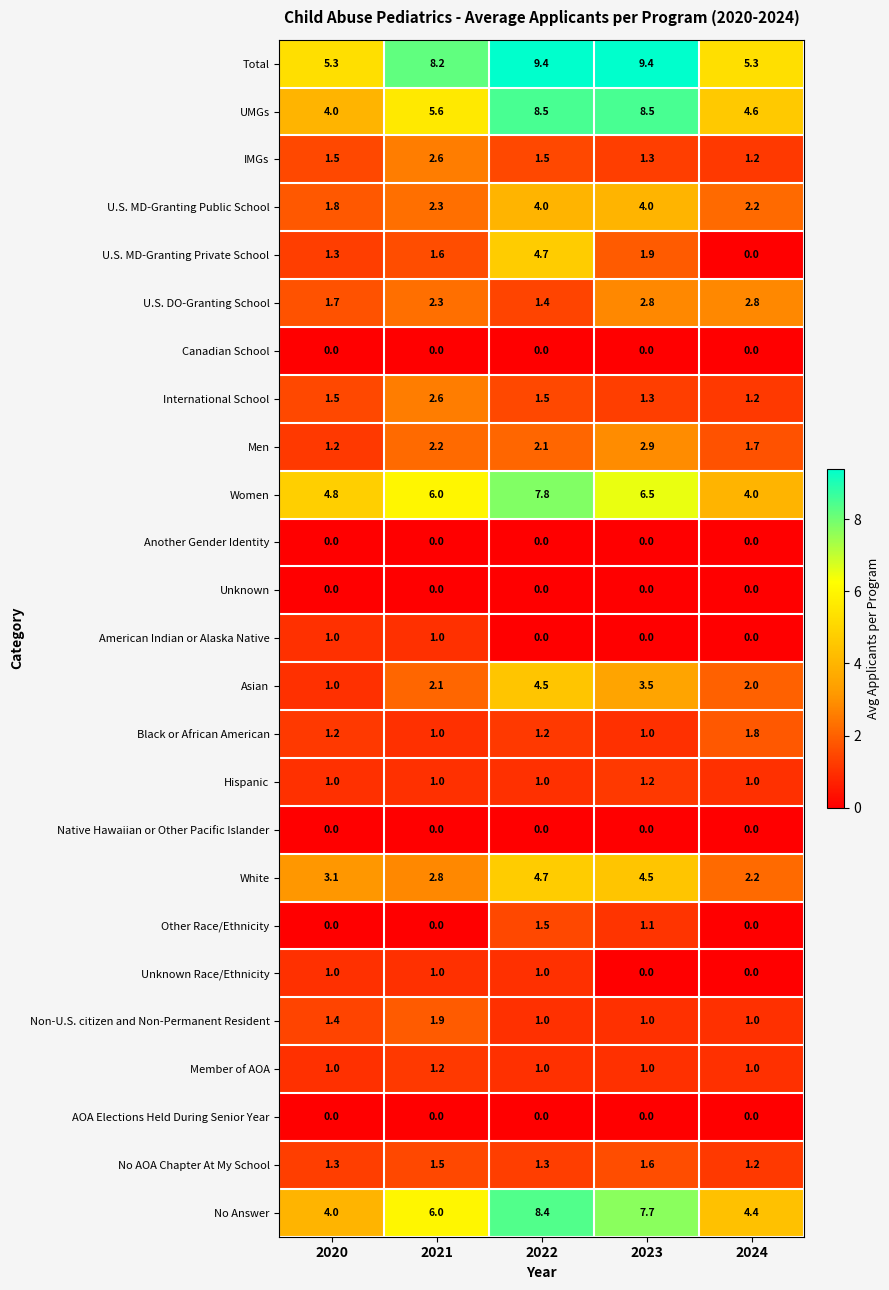

Which series has the widest spread of values?

U.S. MD-Granting Private School